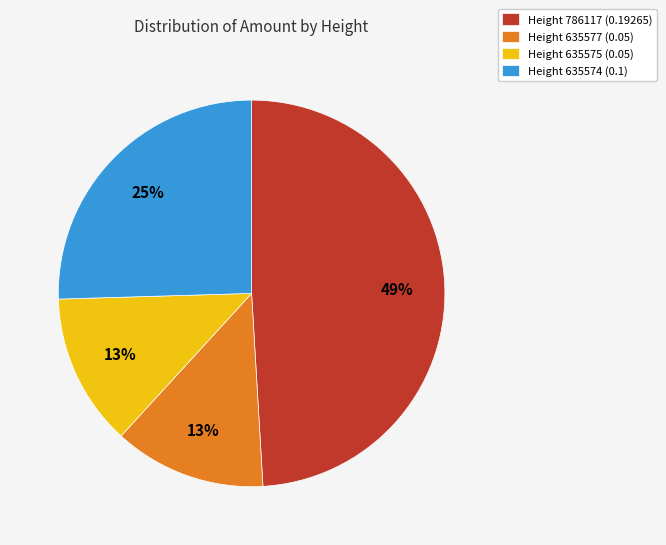

Is the sum of Height 786117 (0.19265) and Height 635574 (0.1) greater than half?

Yes